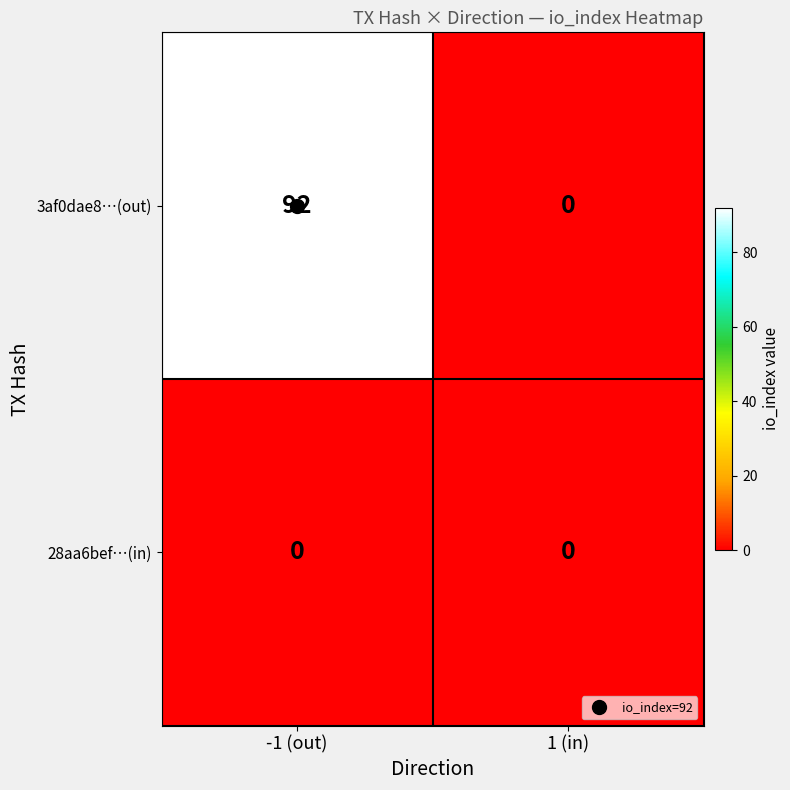

The value of 28aa6bef…(in) at 1 (in) is 0. True or false?

True